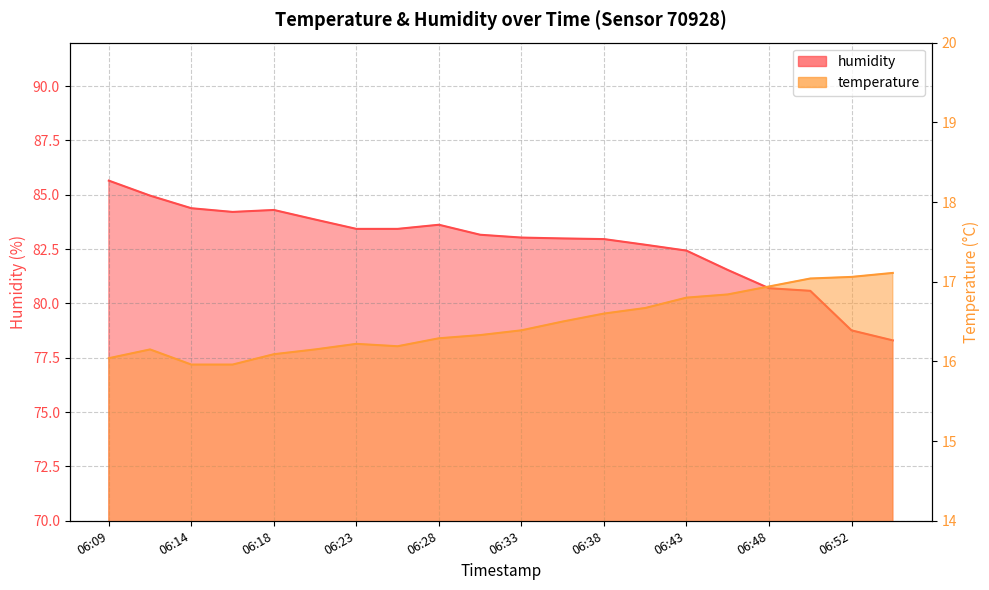

The value of temperature at 06:21 is 16.1. True or false?

True